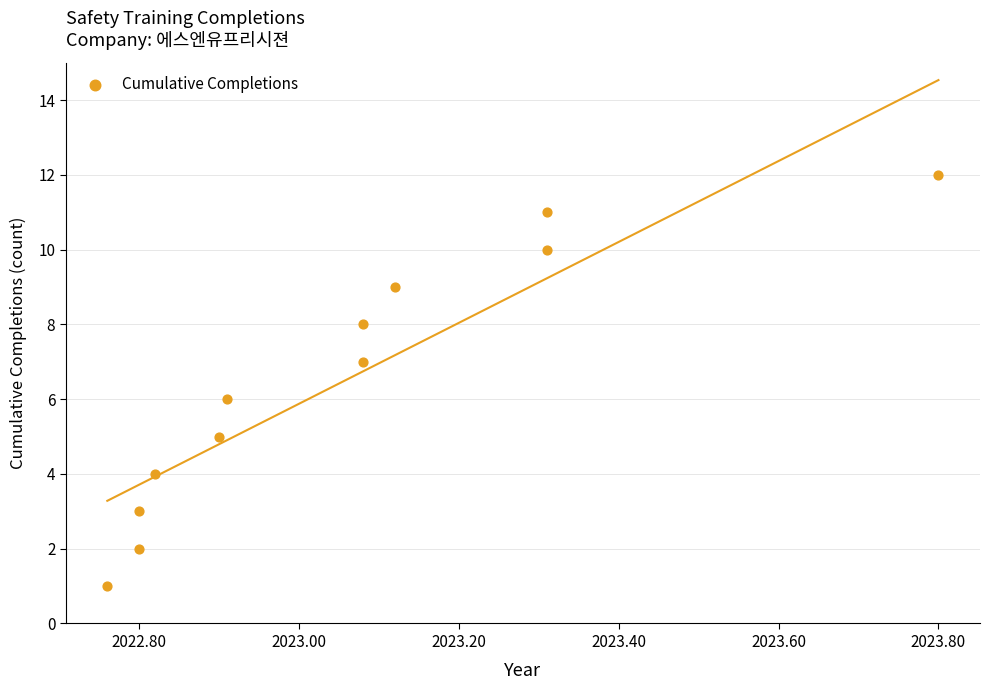

What is the range of Y values (max minus min)?

11